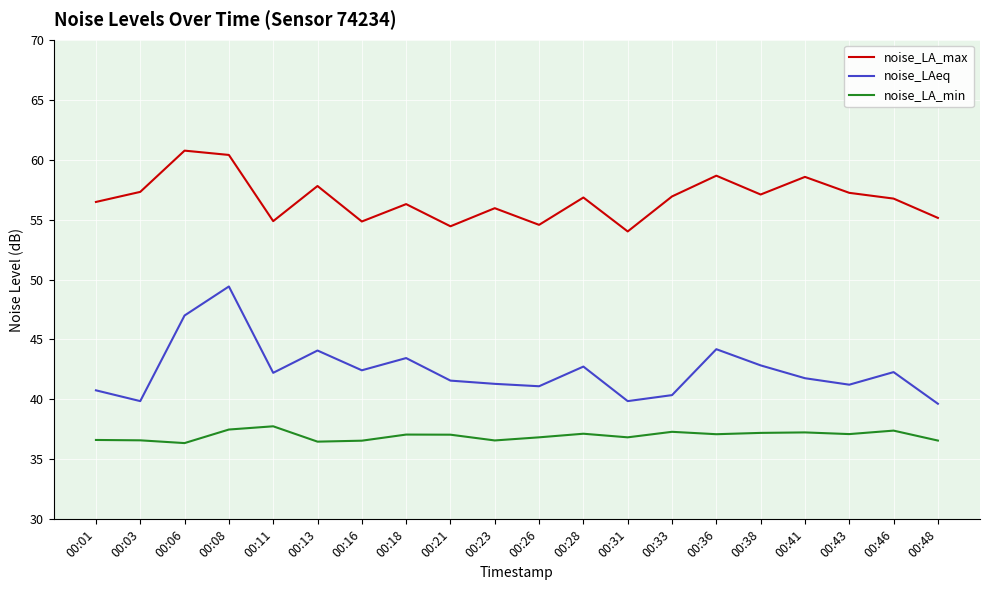

Is it true that noise_LA_max equals 33.0 at 00:16?

False